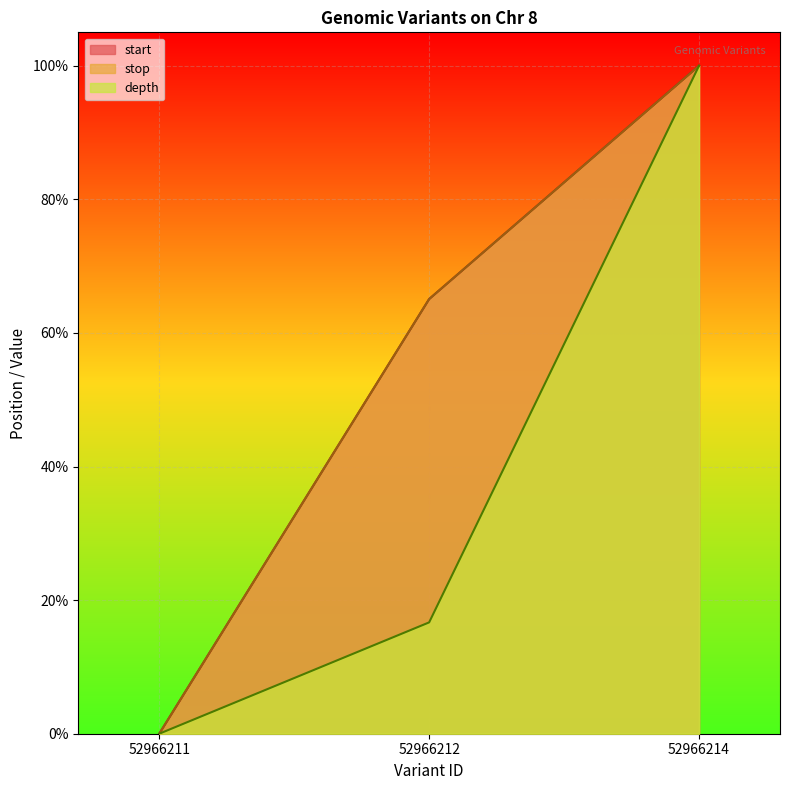

Read the depth value at 52966214.

1.0